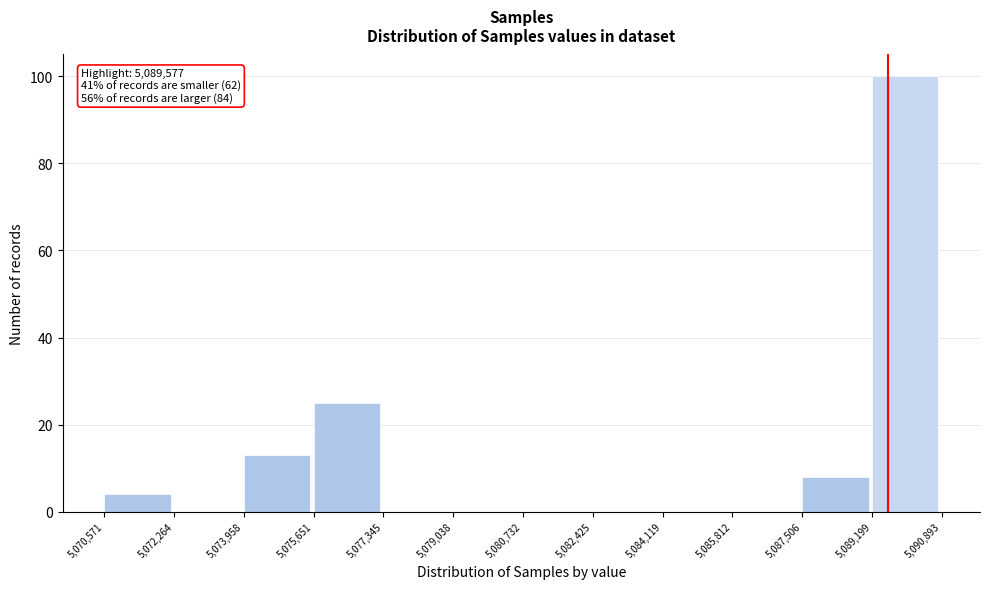

Over which range of the x-axis is the bar tallest?

5,089,199 to 5,090,893